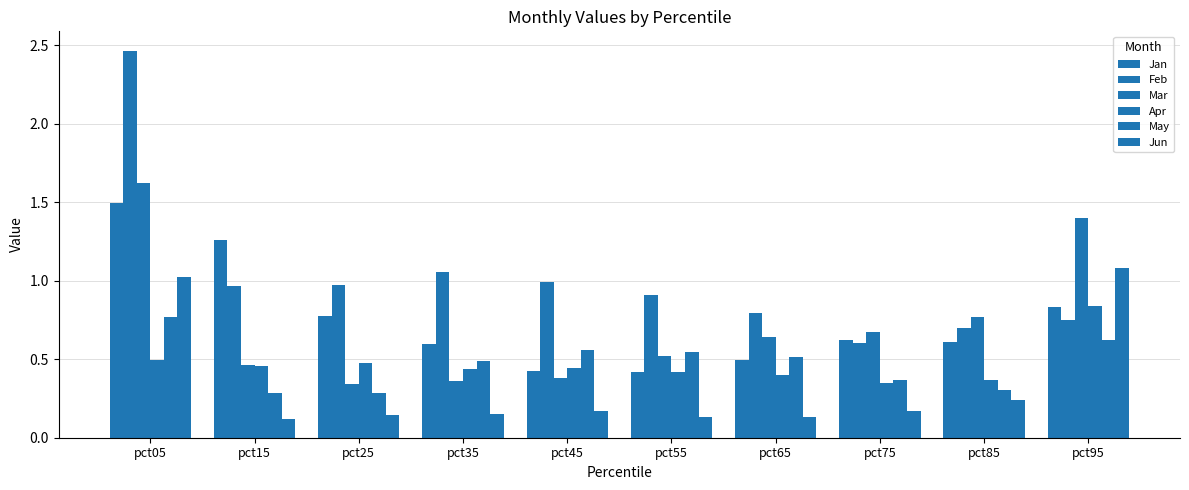

What is the difference between the highest and lowest values at pct85?

0.5